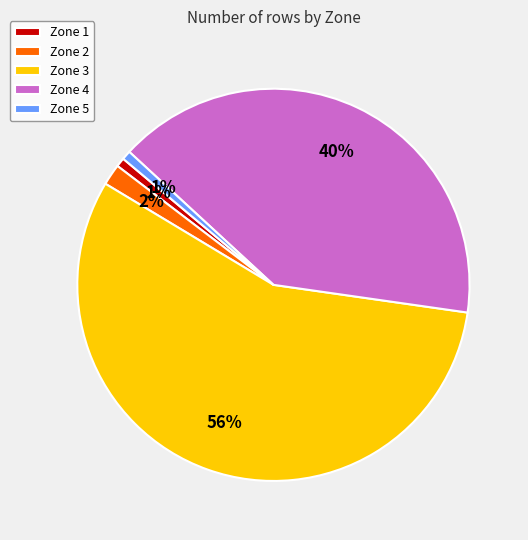

Which slice is the largest?

Zone 3